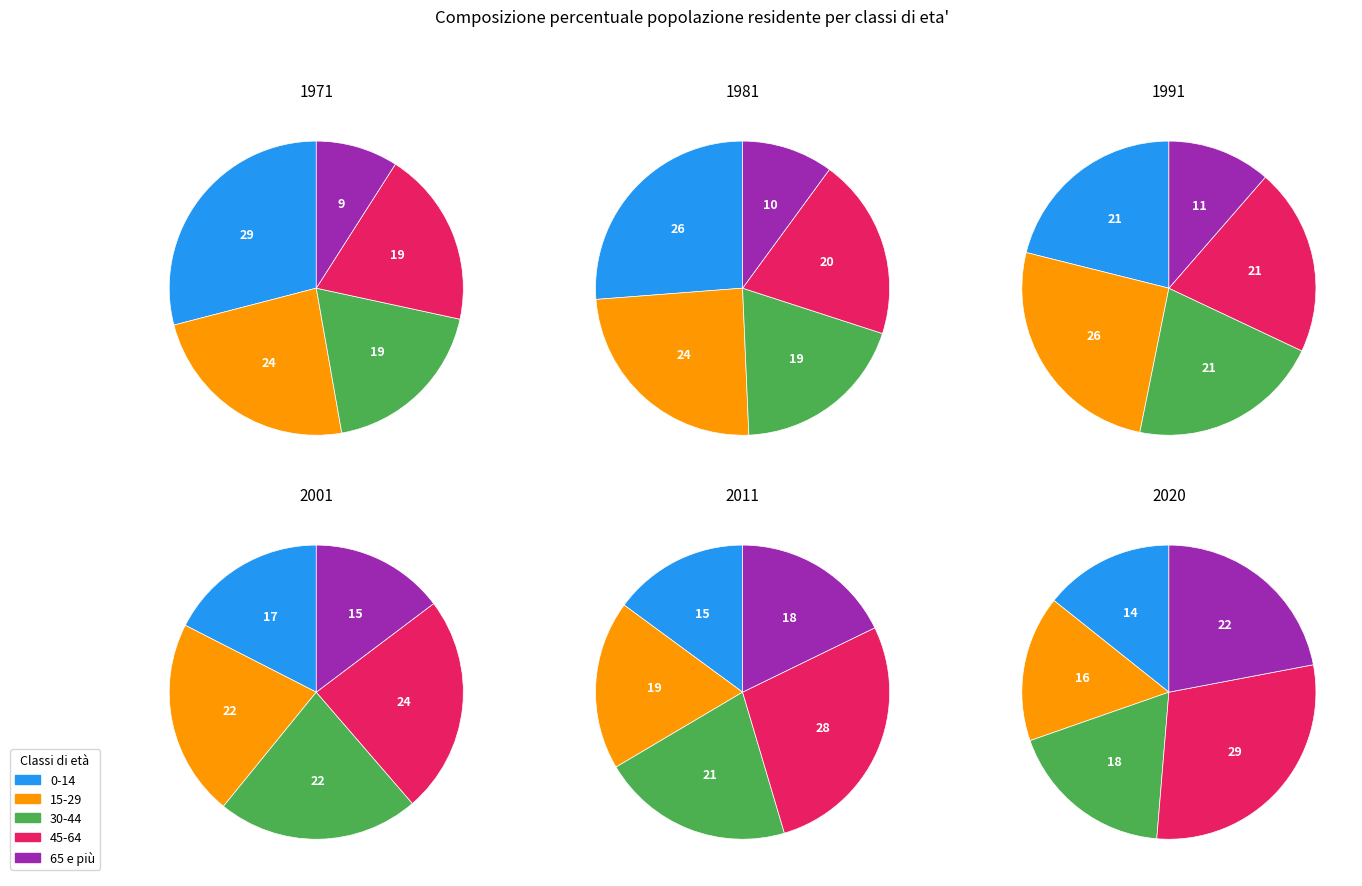

How much of the chart is everything except 30-44?

81.7%